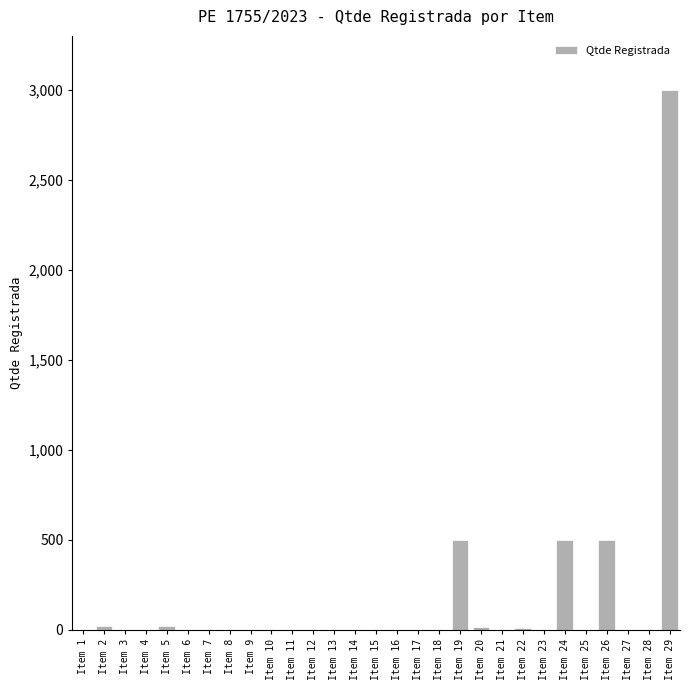

What is the greatest value displayed?

3000